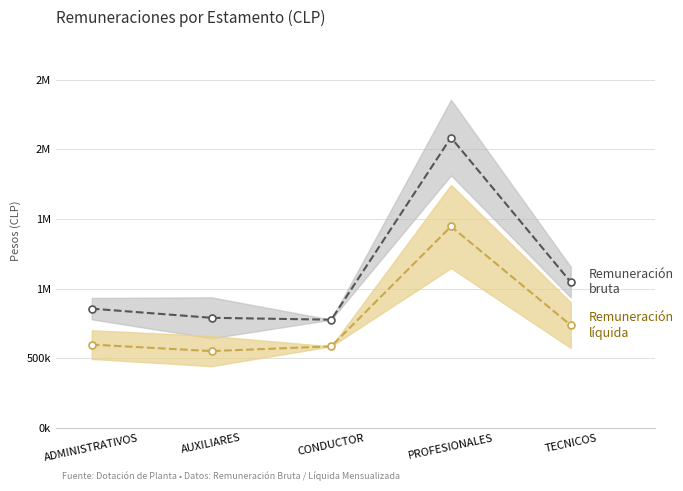

Does the chart display data point markers on the line(s)?

Yes